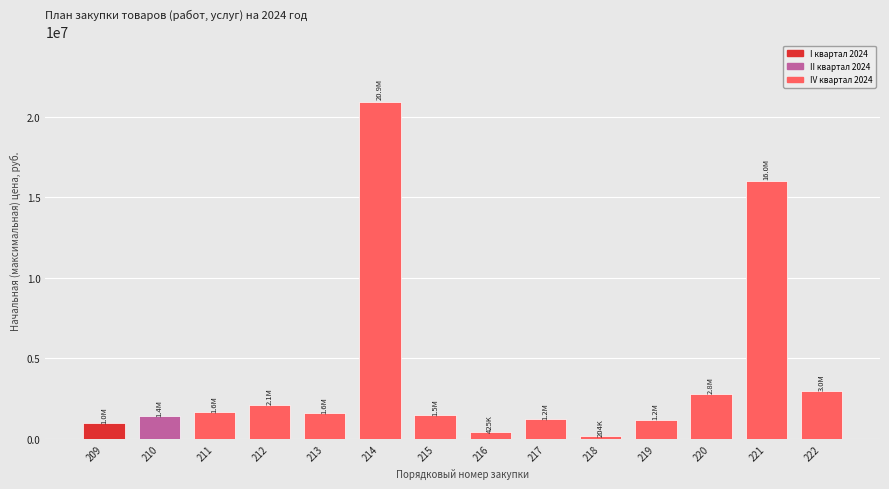

What is the average value?

3932131.6